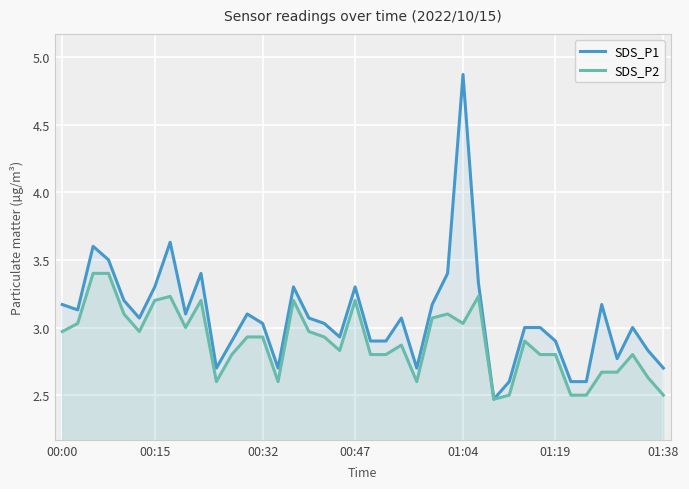

At which category is the sum across all series the highest?

01:04